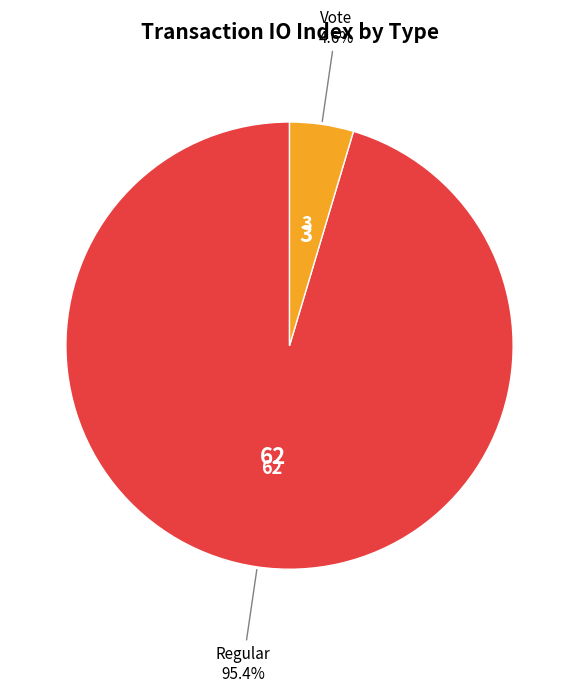

Count the number of slices in the pie.

2